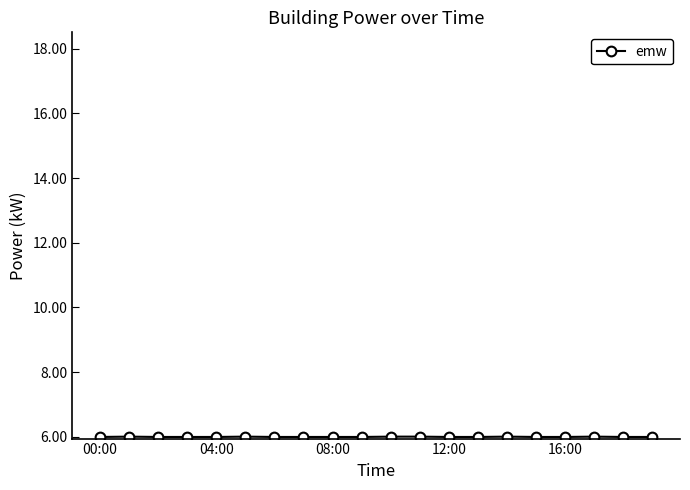

Reading left to right, transcribe all the data shown in this chart.

6.0	6.0	6.0	6.0	6.0	6.0	6.0	6.0	6.0	6.0	6.0	6.0	6.0	6.0	6.0	6.0	6.0	6.0	6.0	6.0